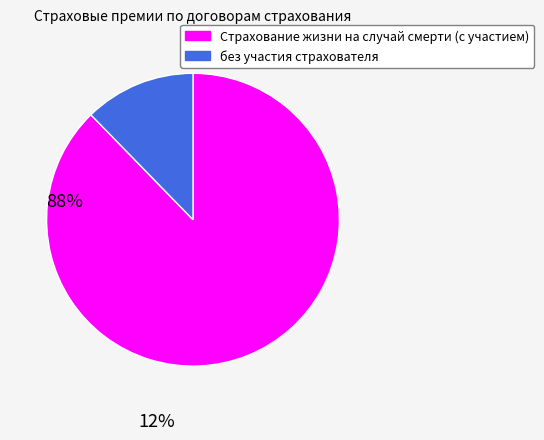

What is the ratio of the value at Страхование жизни на случай смерти (с участием) to the value at без участия страхователя?

7.1